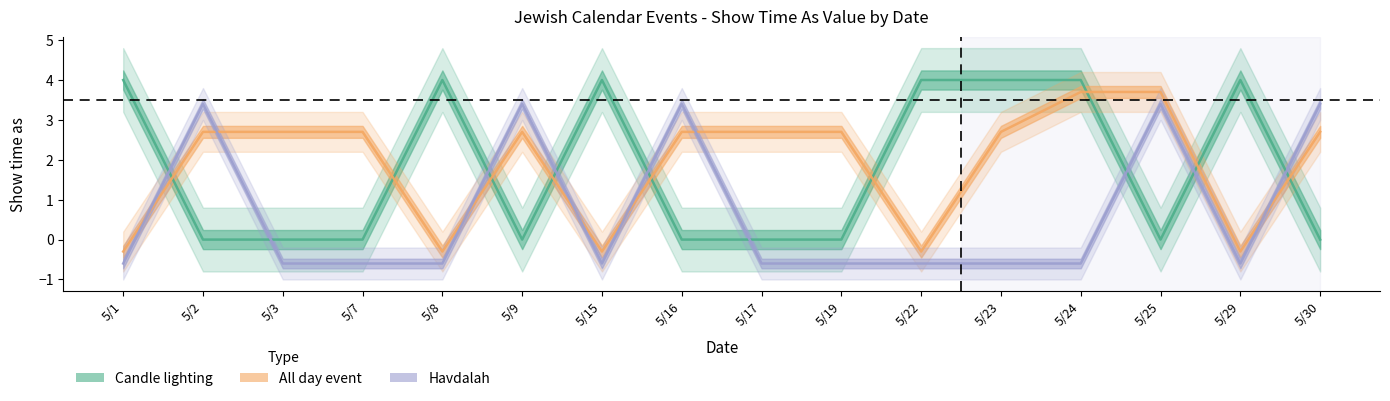

Where do All day event and Candle lighting first cross each other?

5/1 and 5/2